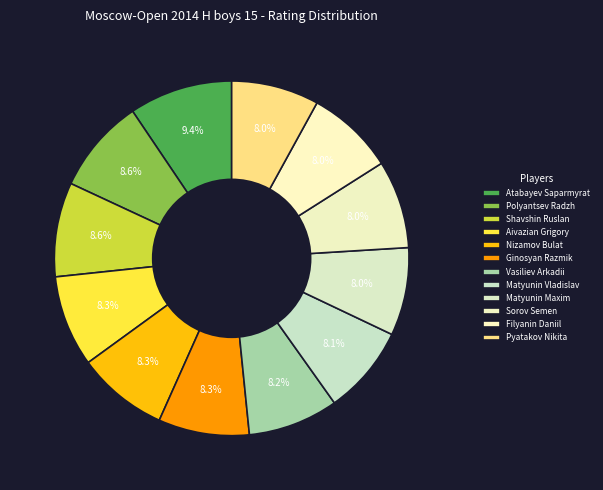

How many slices are in this pie chart?

12